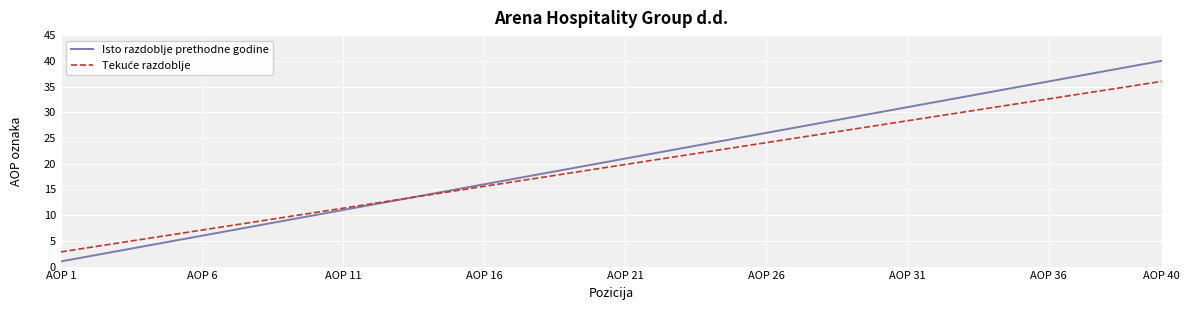

Which series has the widest spread of values?

Isto razdoblje prethodne godine